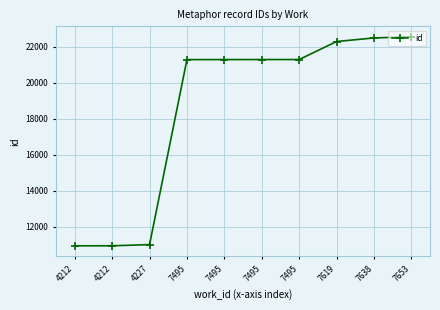

How many data points are less than 21302?

5